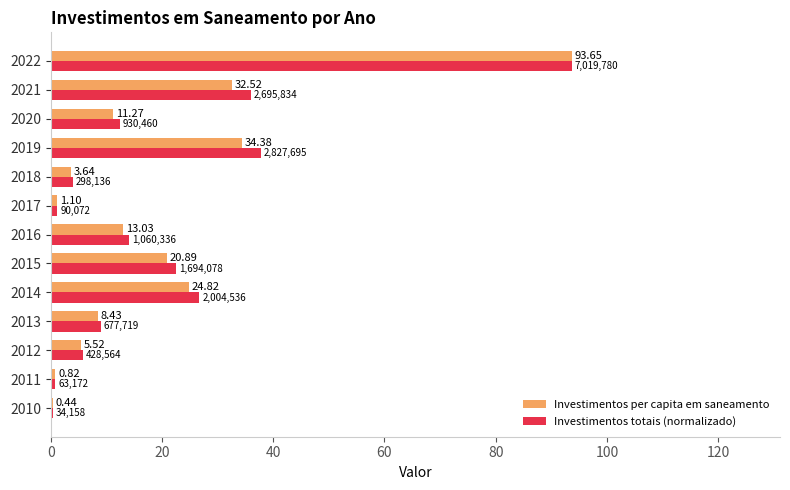

List the series in order of their overall mean, highest first.

Investimentos totais (normalizado), Investimentos per capita em saneamento